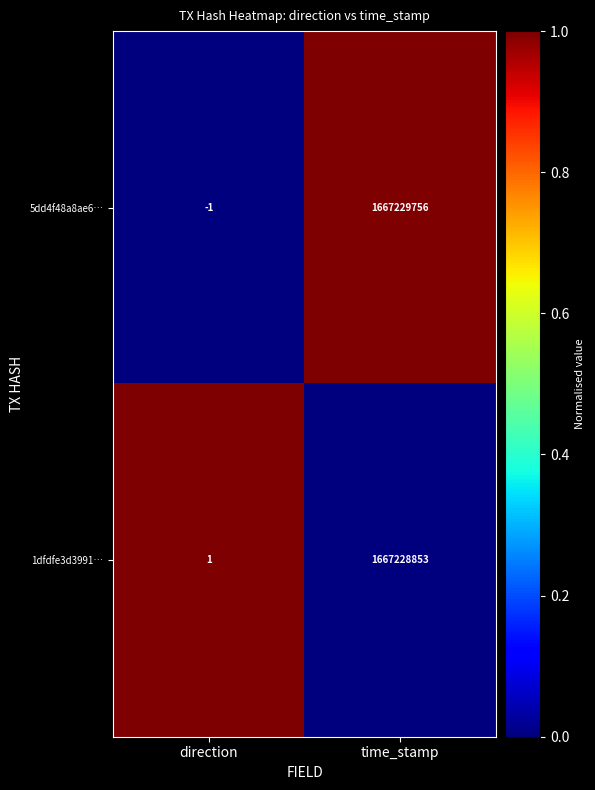

At which category does the chart reach its peak across all series?

time_stamp